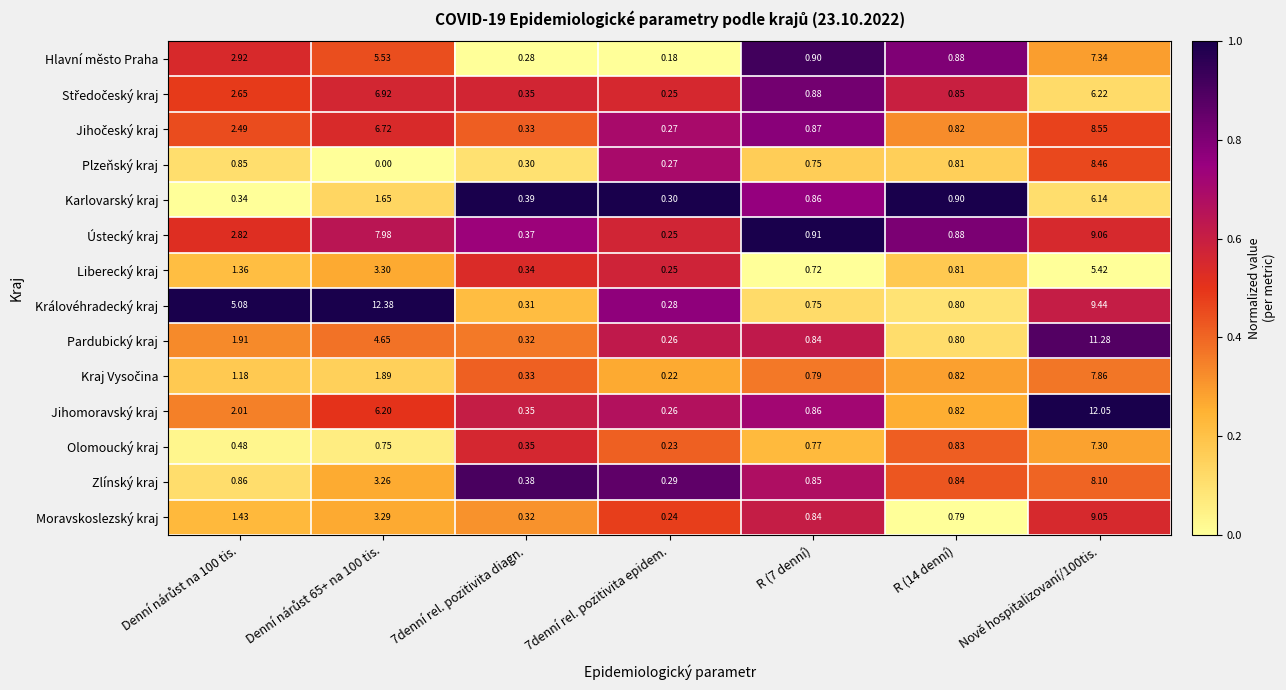

Which series has the widest spread of values?

Královéhradecký kraj